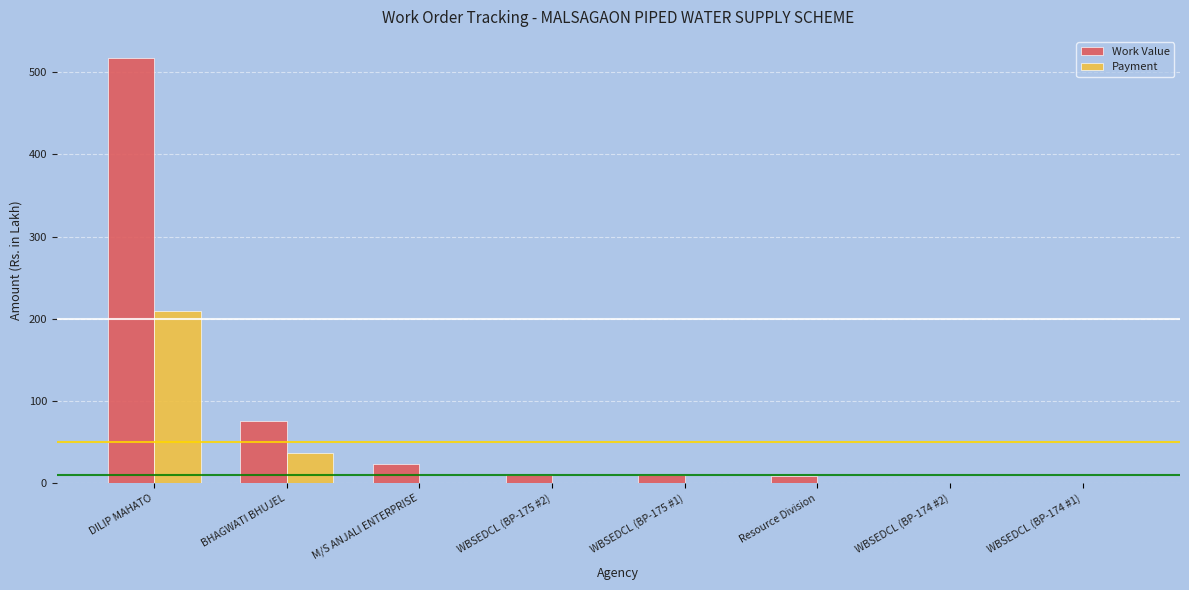

What is the sum of all Work Value values?

646.1